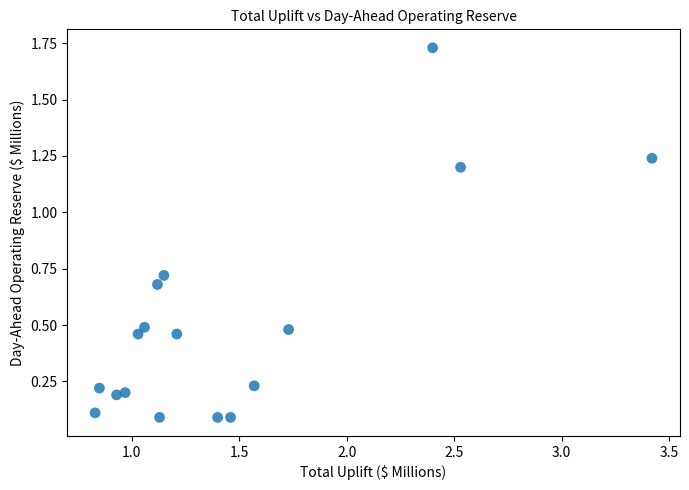

What is the range of Y values (max minus min)?

1.6